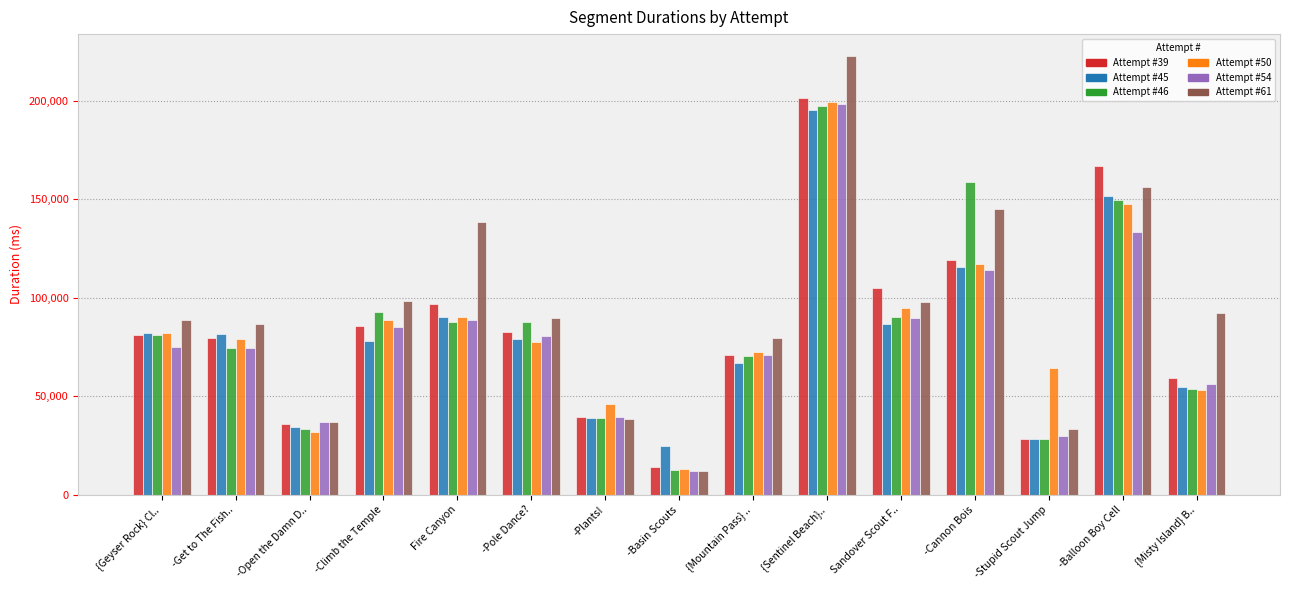

Are the bars horizontal?

No